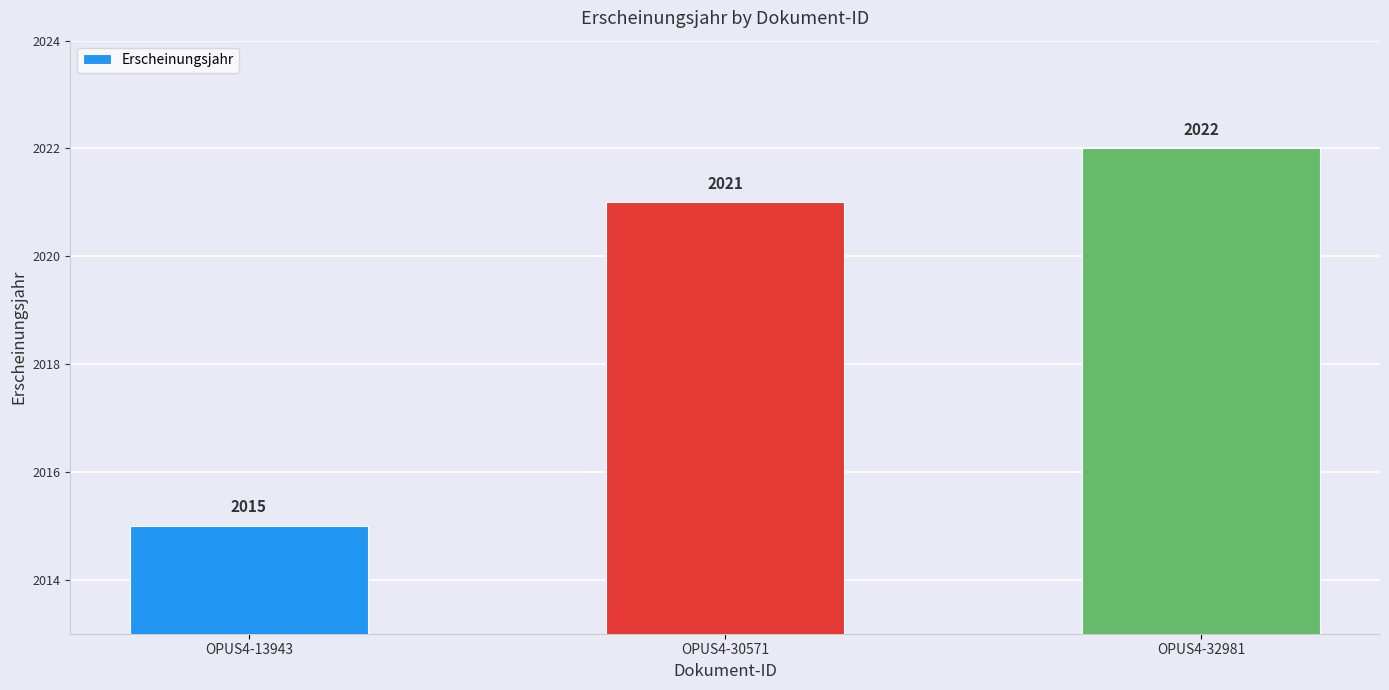

True or false: the data shows 2021 at OPUS4-30571.

True